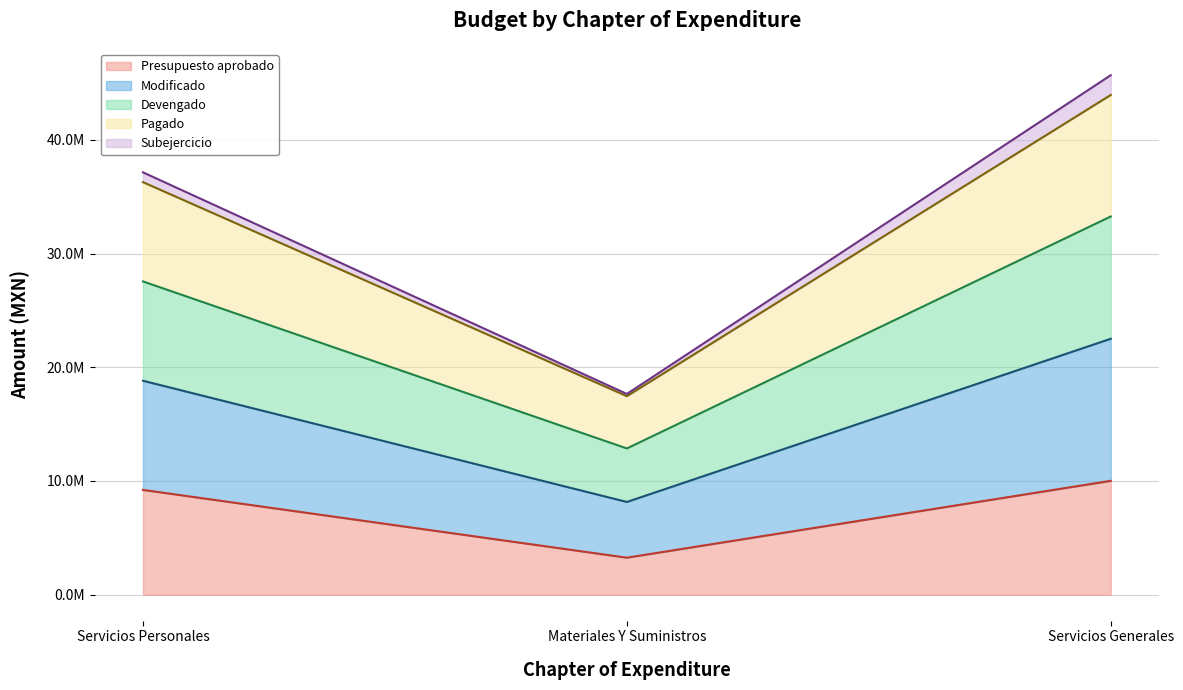

What is the label of the 3rd point from the right?

Servicios Personales